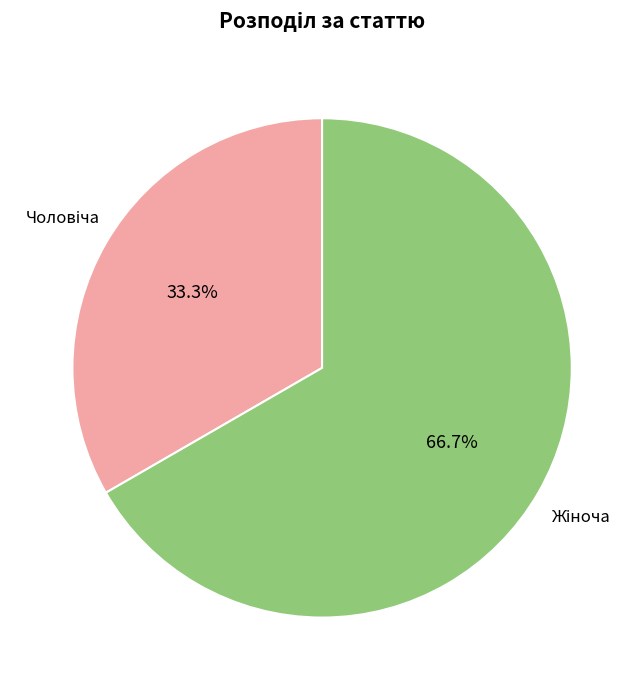

Is there a majority slice in this chart?

Yes